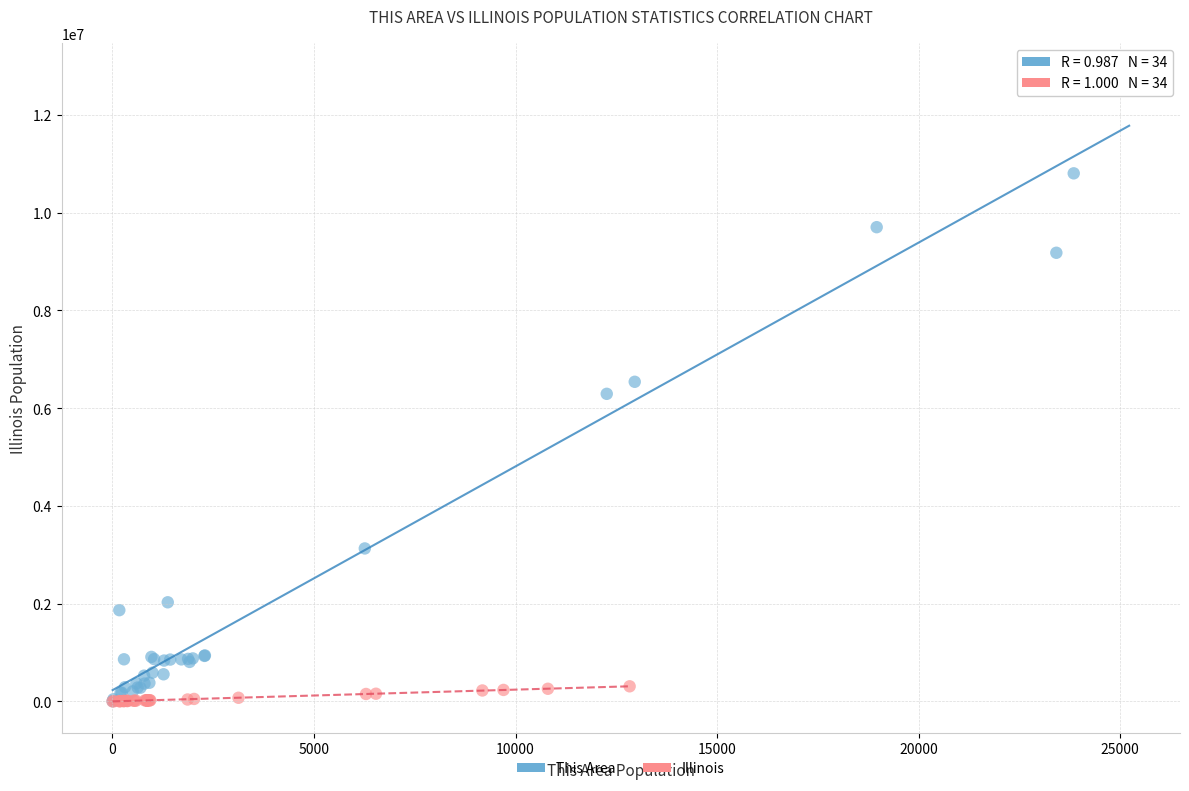

Which series reaches the maximum Y coordinate?

This Area